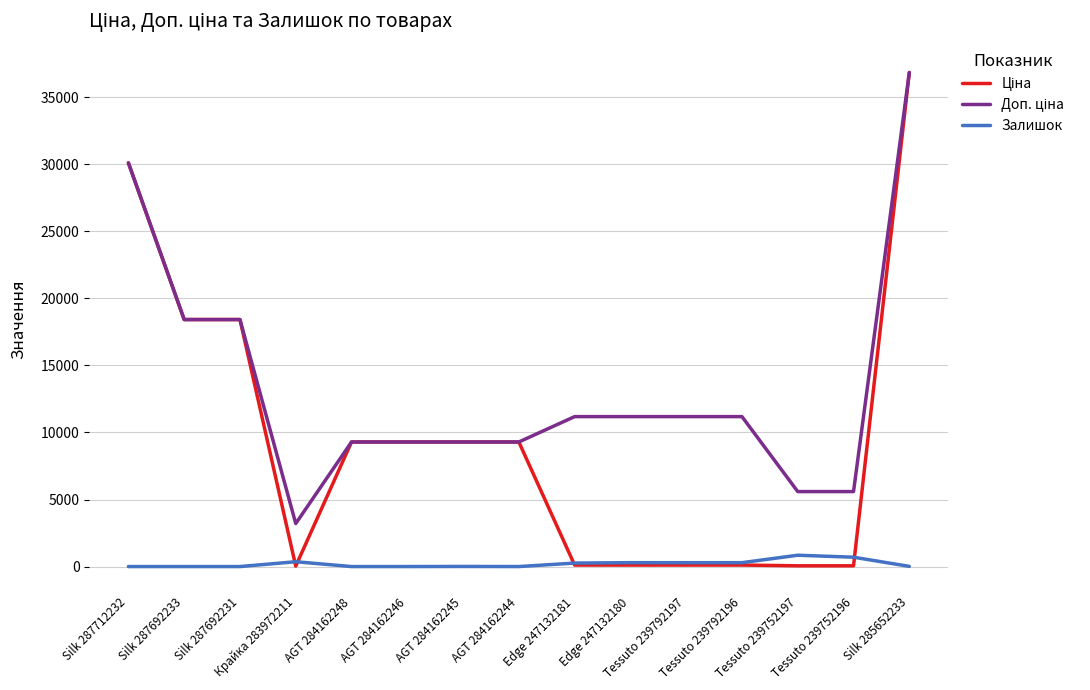

At how many categories does at least one series exceed 7550?

12